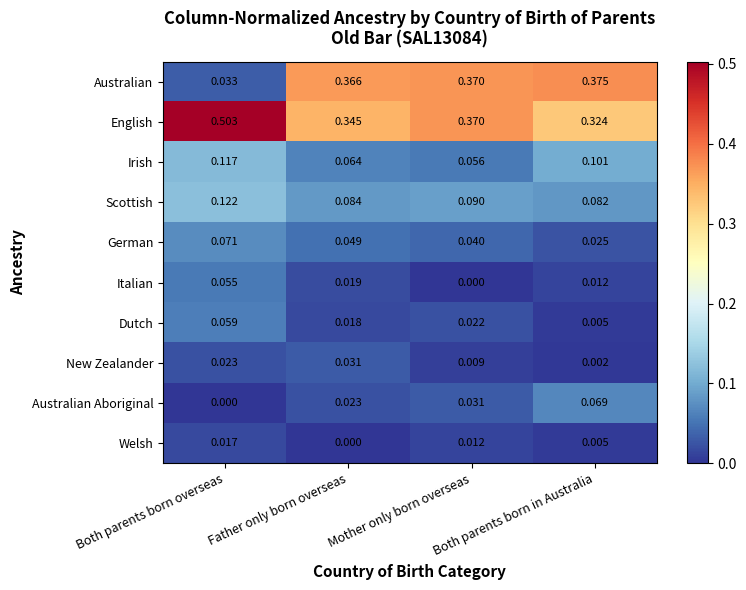

Rank the series at Father only born overseas from lowest to highest value.

Welsh, Dutch, Italian, Australian Aboriginal, New Zealander, German, Irish, Scottish, English, Australian